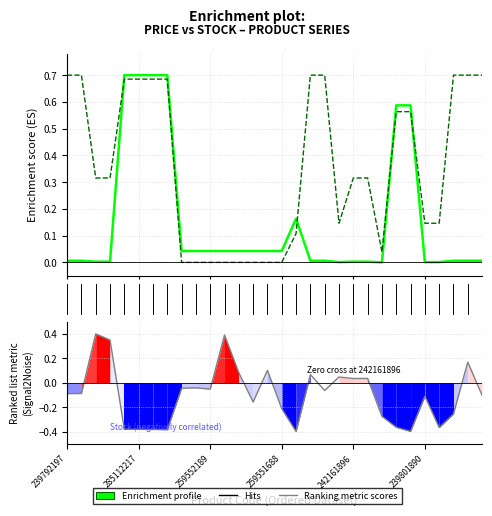

Is this an area chart (filled region under the line)?

No